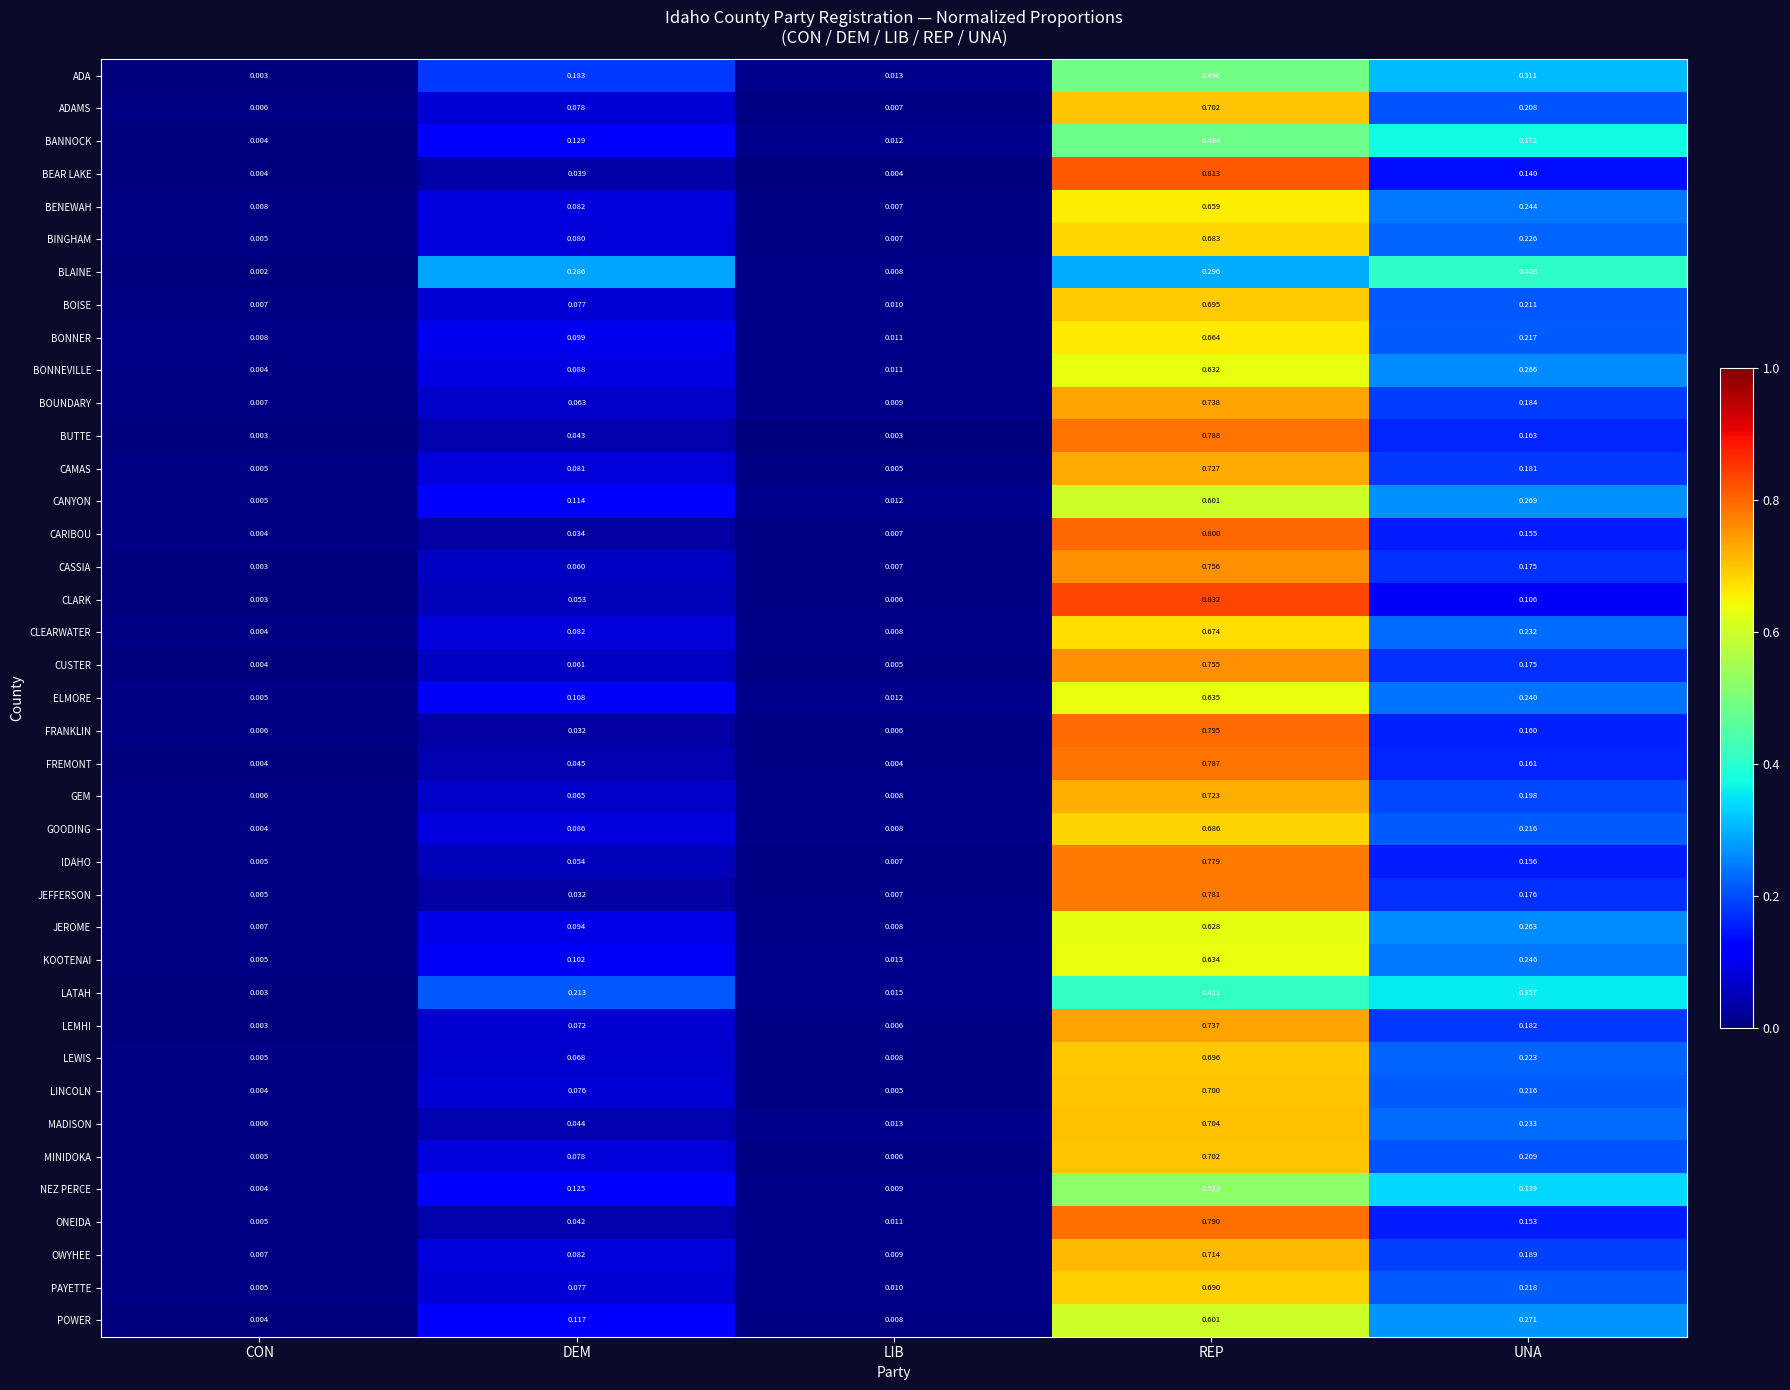

List the labels in order of GEM value, largest first.

REP, UNA, DEM, LIB, CON